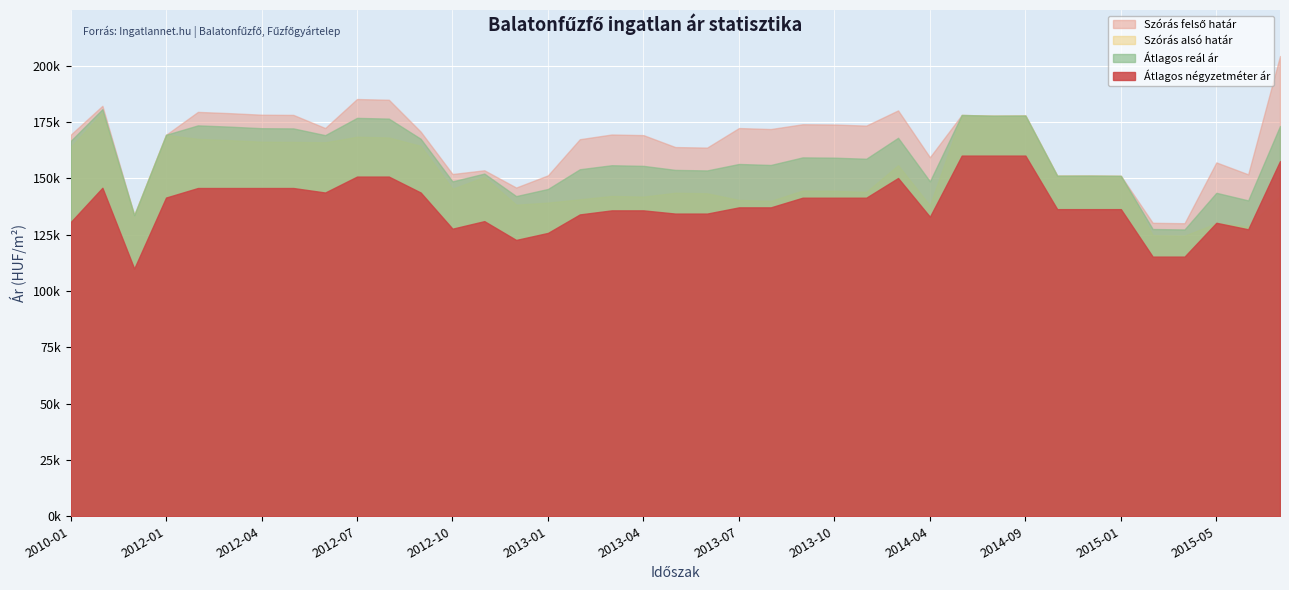

What is the difference between the highest and lowest values at 2013-09?

32611